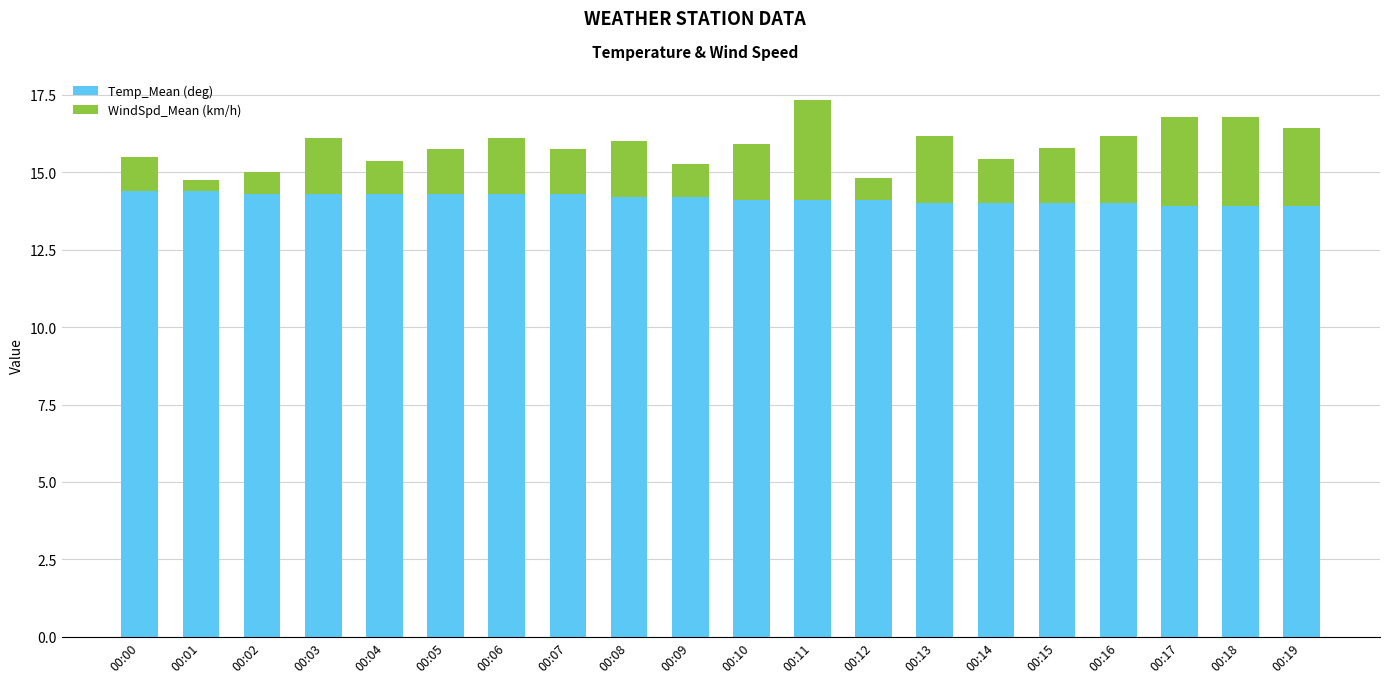

True or false: Temp_Mean (deg) has a value of 20.2 at 00:17.

False